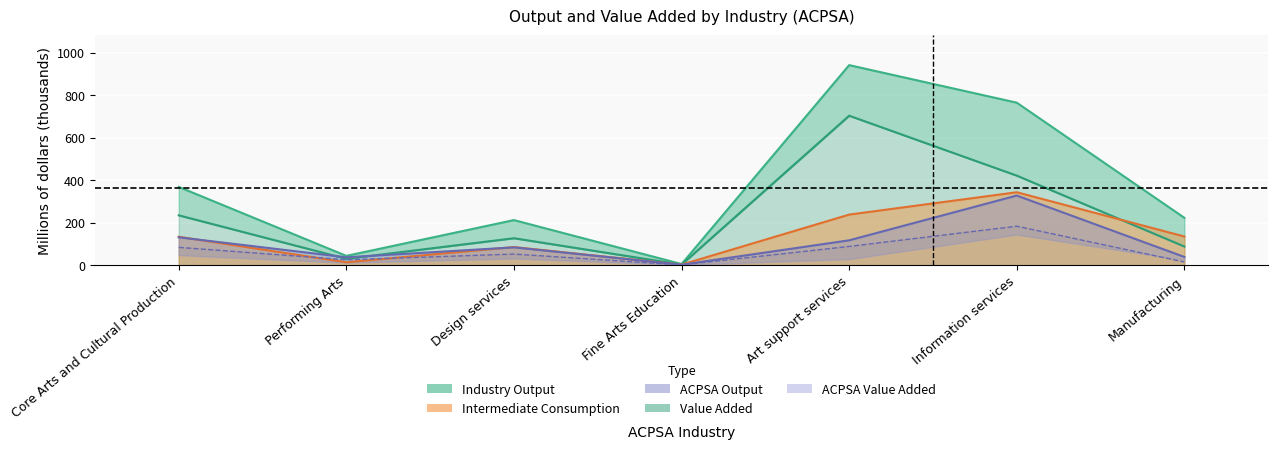

The Intermediate Consumption series shows 512.0 at Information services. True or false?

False